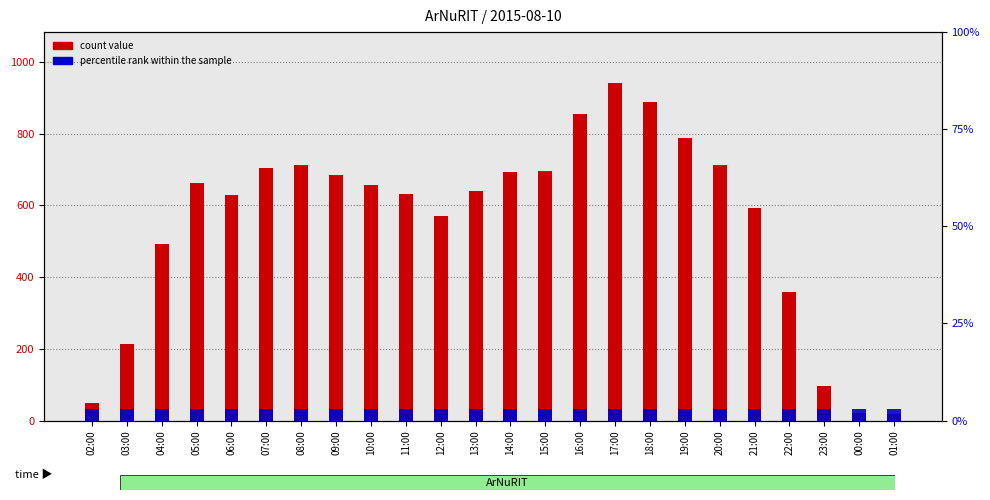

Where is count value nearest to the value 480?

04:00